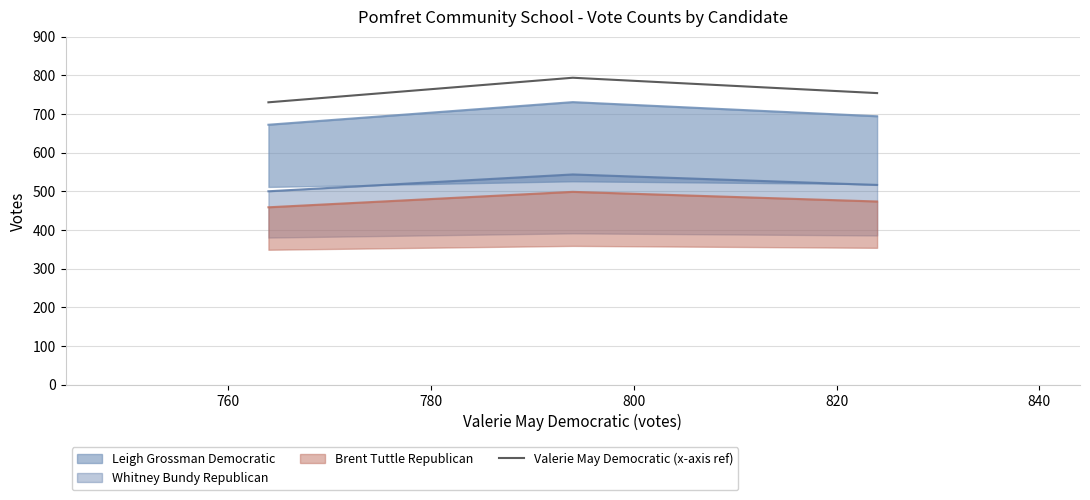

Between 740 and 780, which is larger?

780